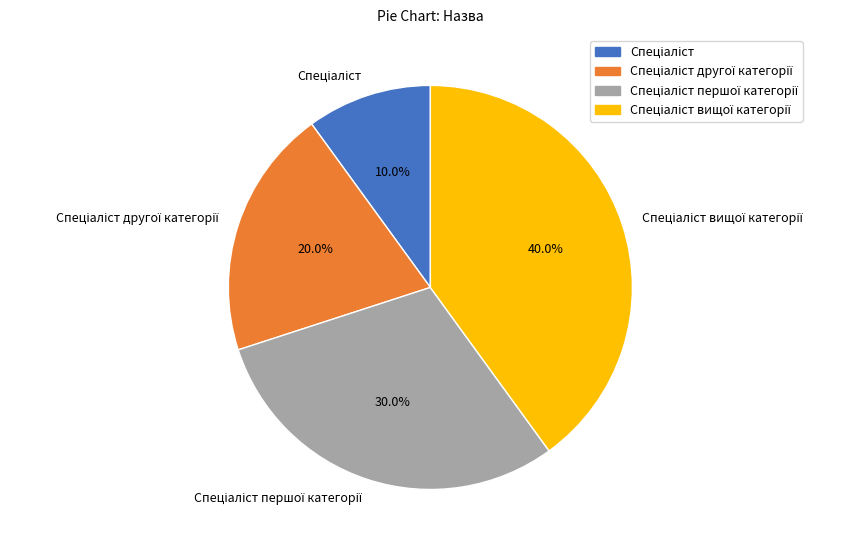

Is there any slice that represents more than half of the pie?

No